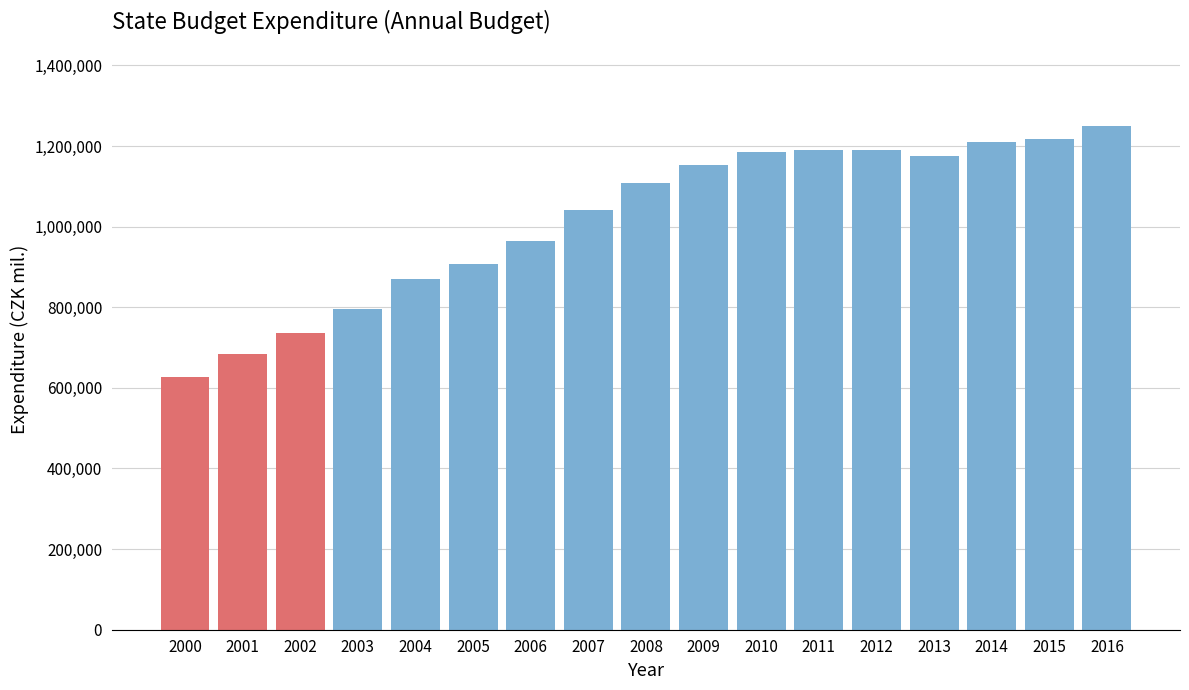

What is the difference between the maximum and second lowest values?

565680